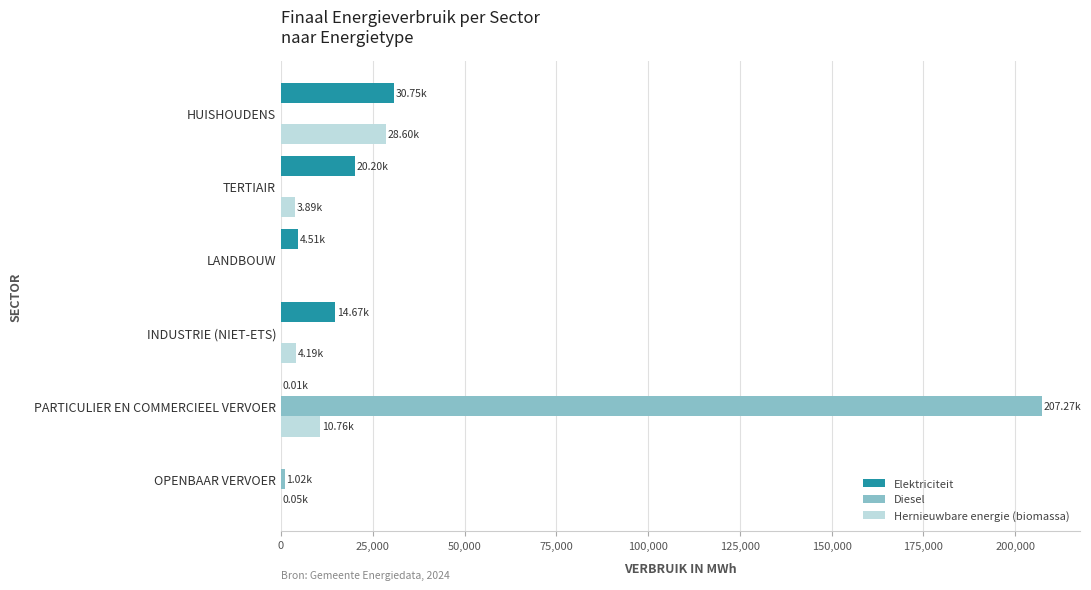

What is the total value across all series at HUISHOUDENS?

59347.5